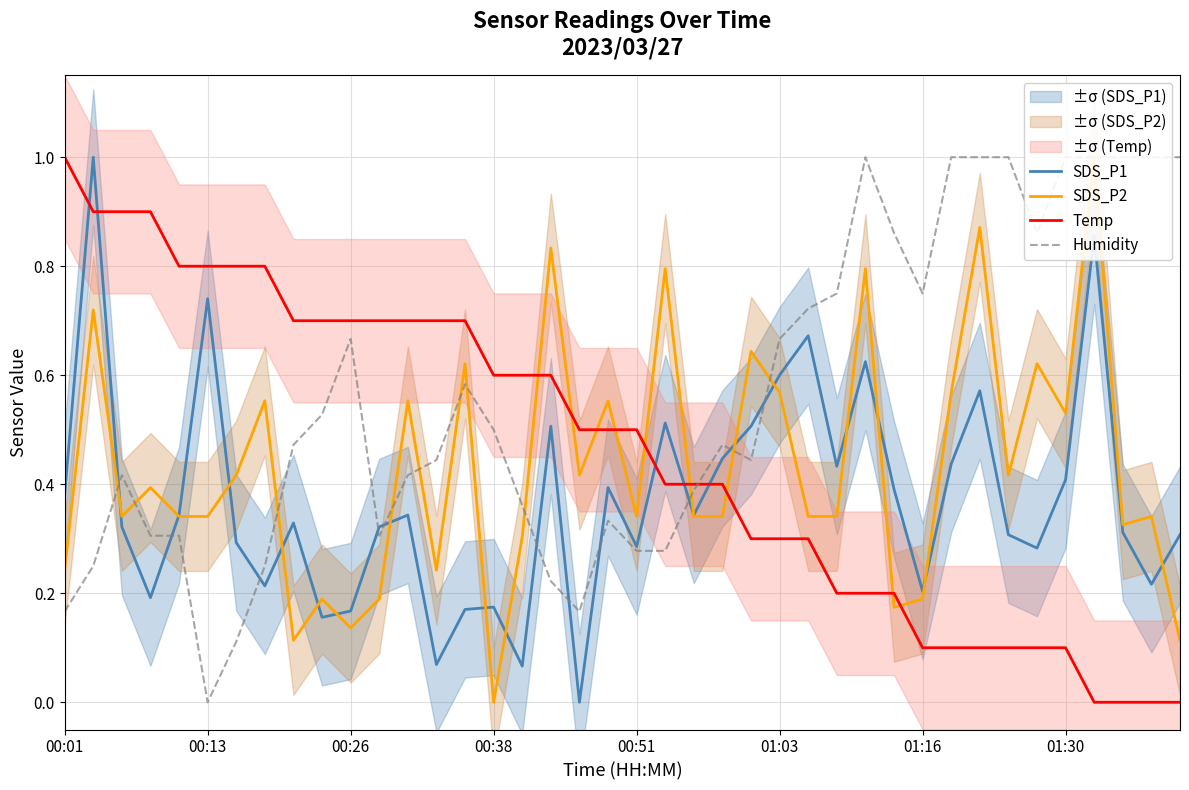

How many values in the SDS_P2 series exceed 0?

39